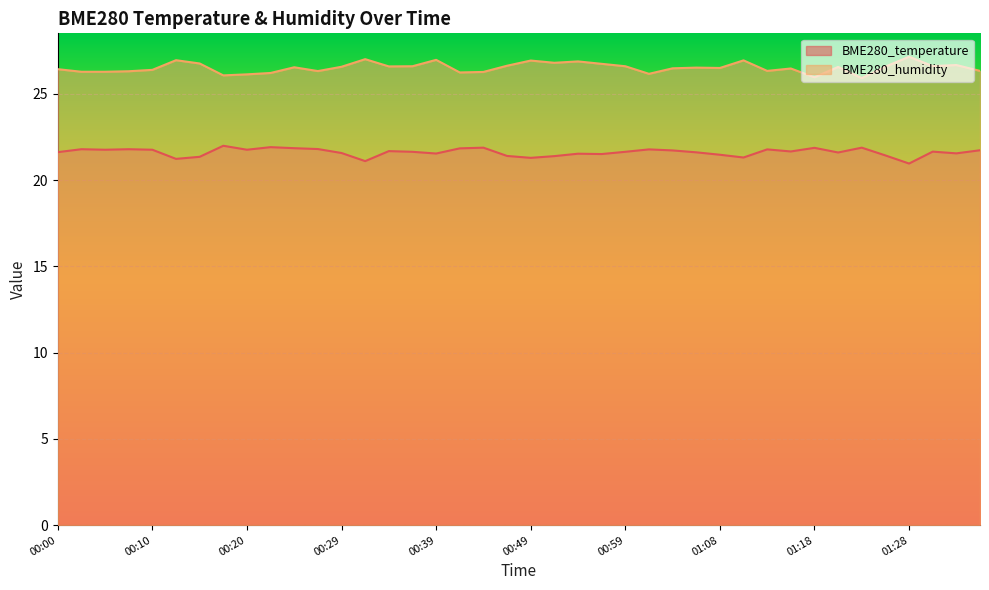

What is the difference between the highest and lowest values at 00:25?

4.7